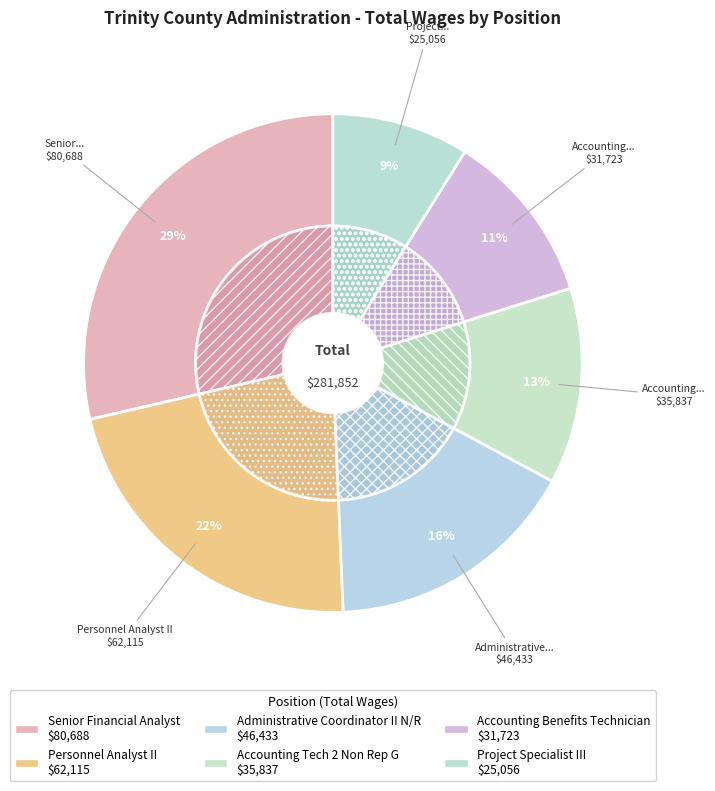

To the nearest percent, what percentage of the pie is Senior Financial Analyst?

29%